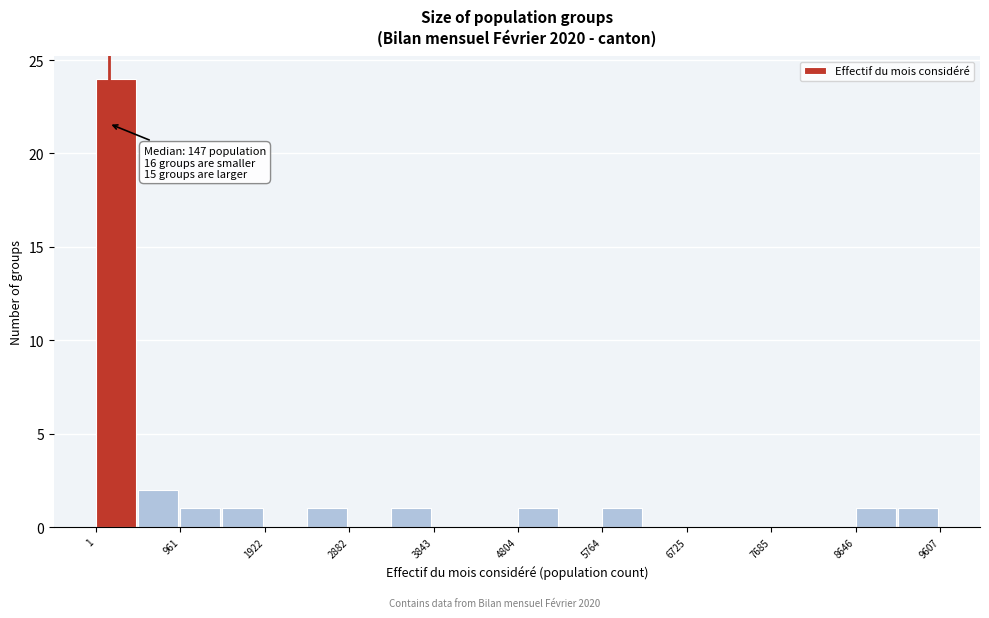

Over which range of the x-axis is the bar tallest?

0 to 500